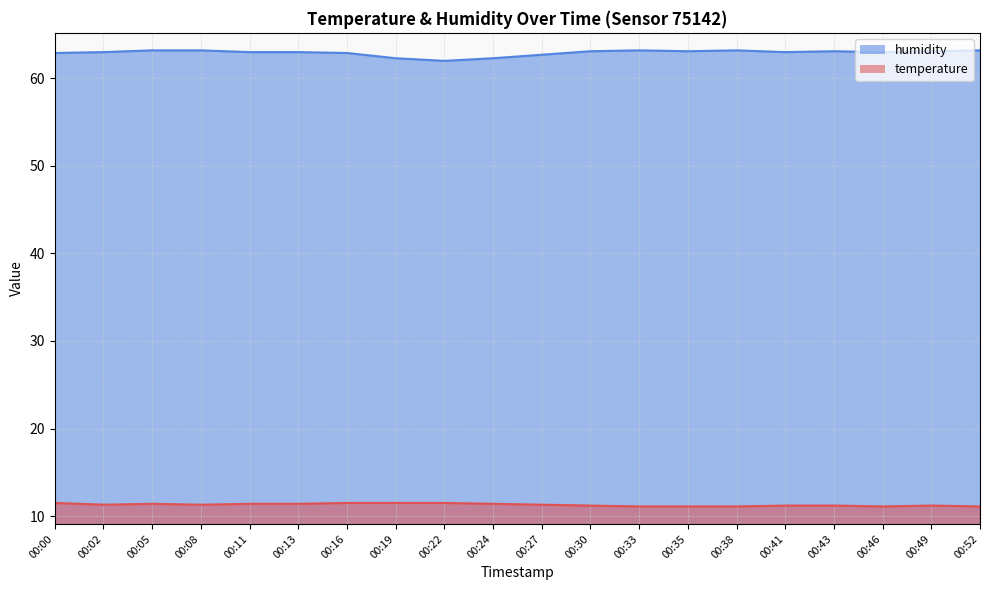

What is the total value across all series at 00:38?

74.3